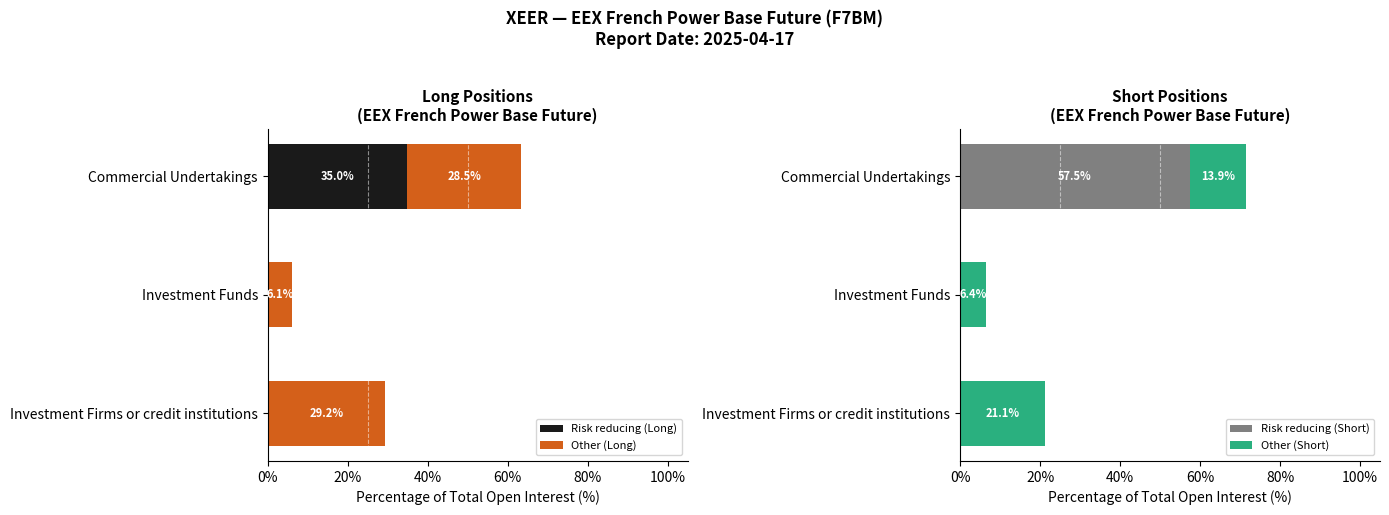

At which label does Risk reducing (Long) reach its peak?

Commercial Undertakings